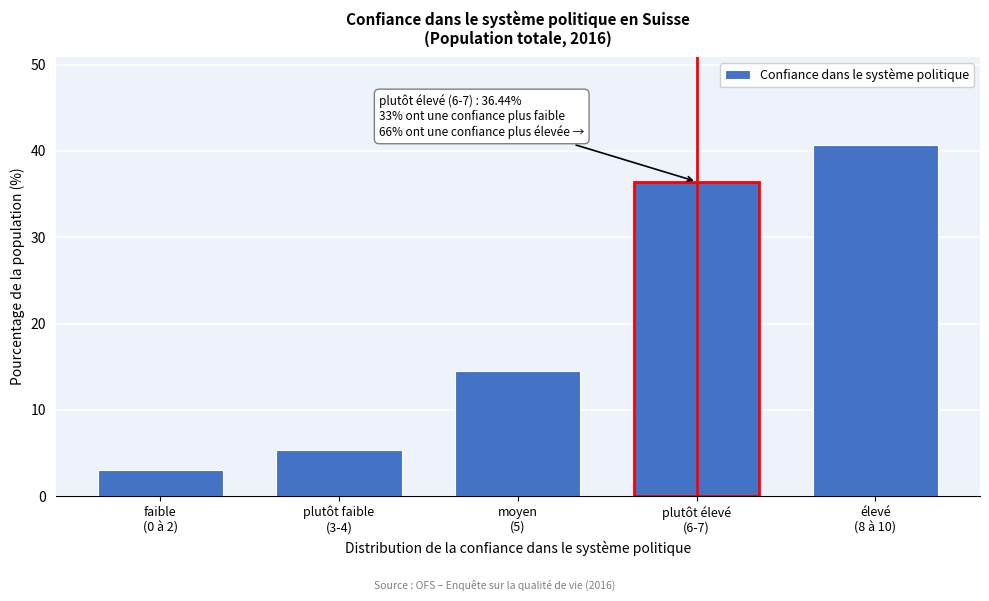

Reading left to right, what are all the values shown in this chart?

3.1	5.3	14.5	36.4	40.7